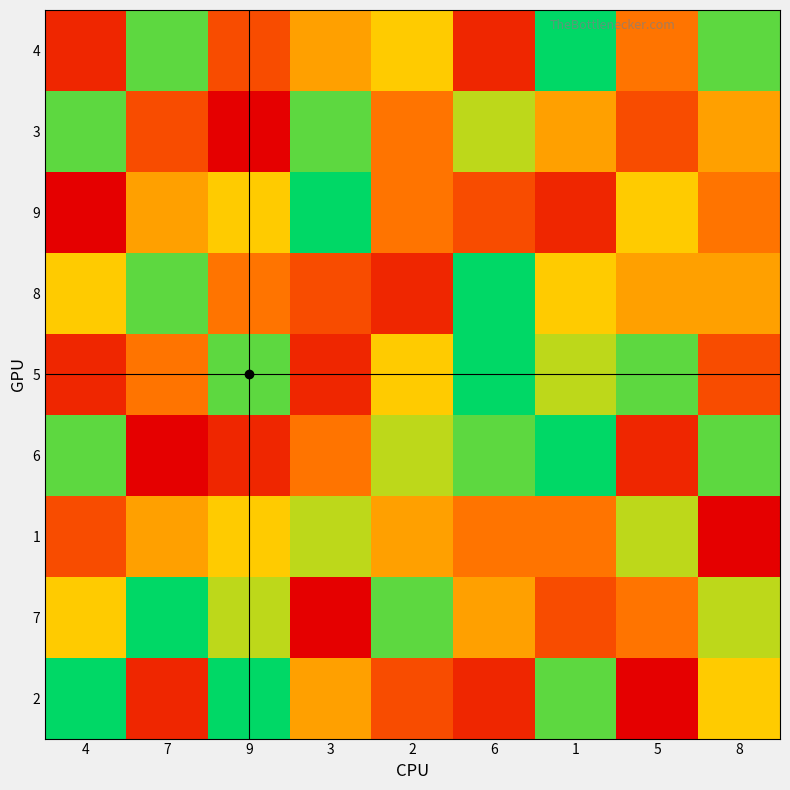

At which category is the sum across all series the highest?

1